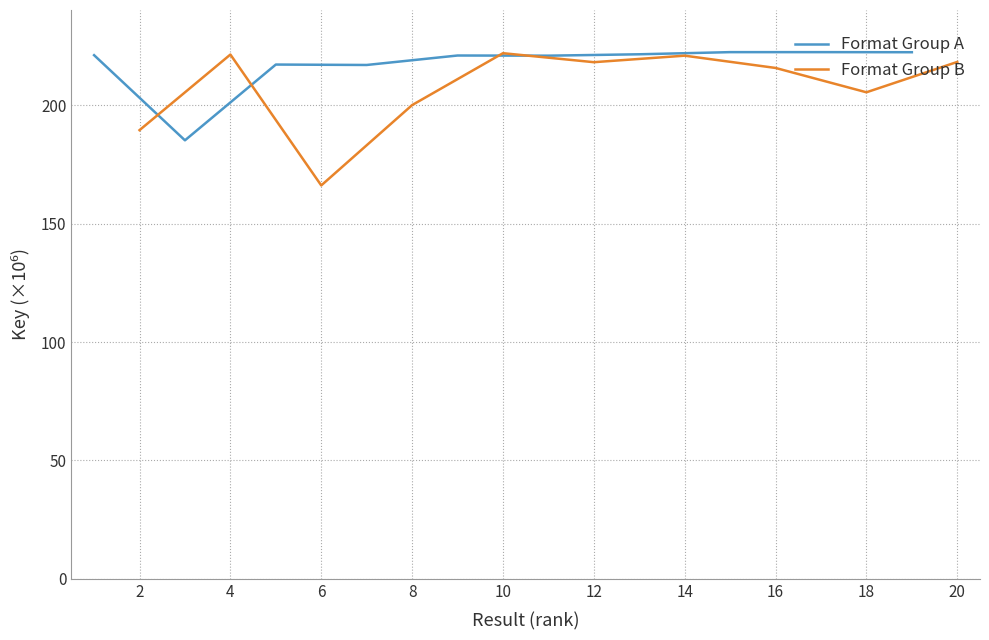

Which series has the widest spread of values?

Format Group B